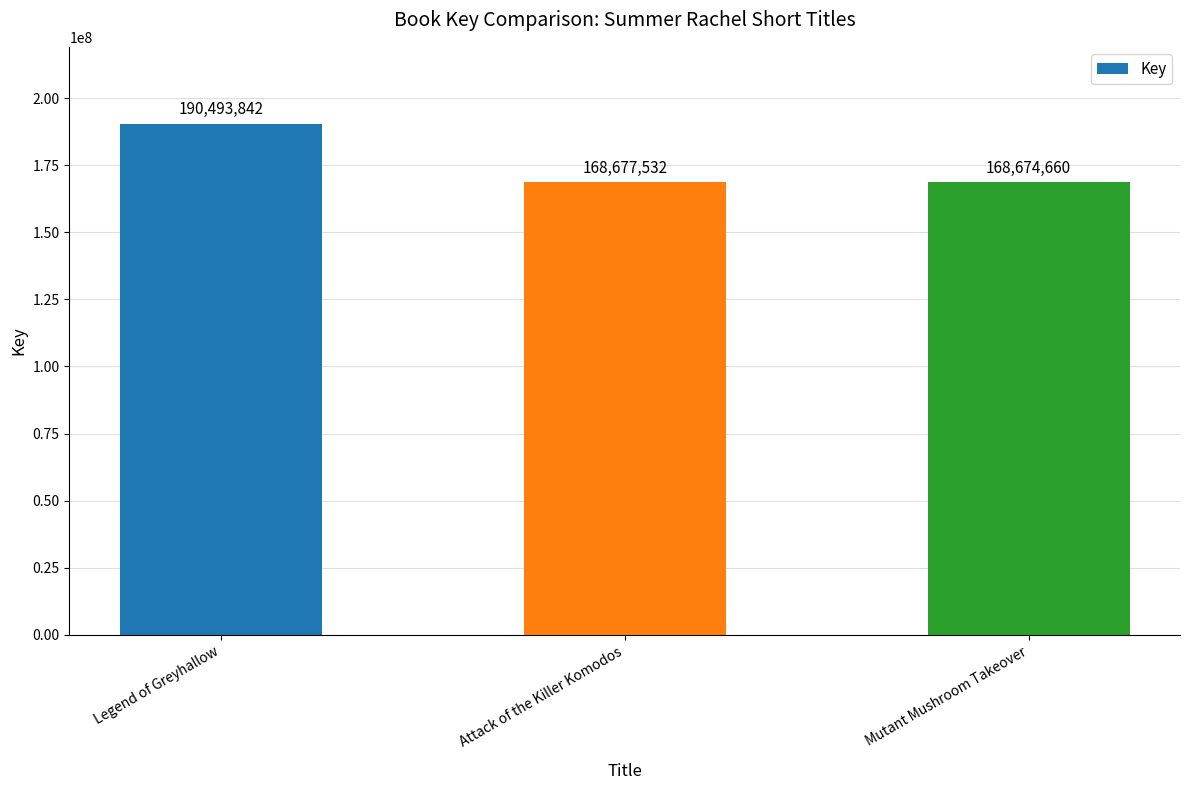

How many categories are shown in the chart?

3